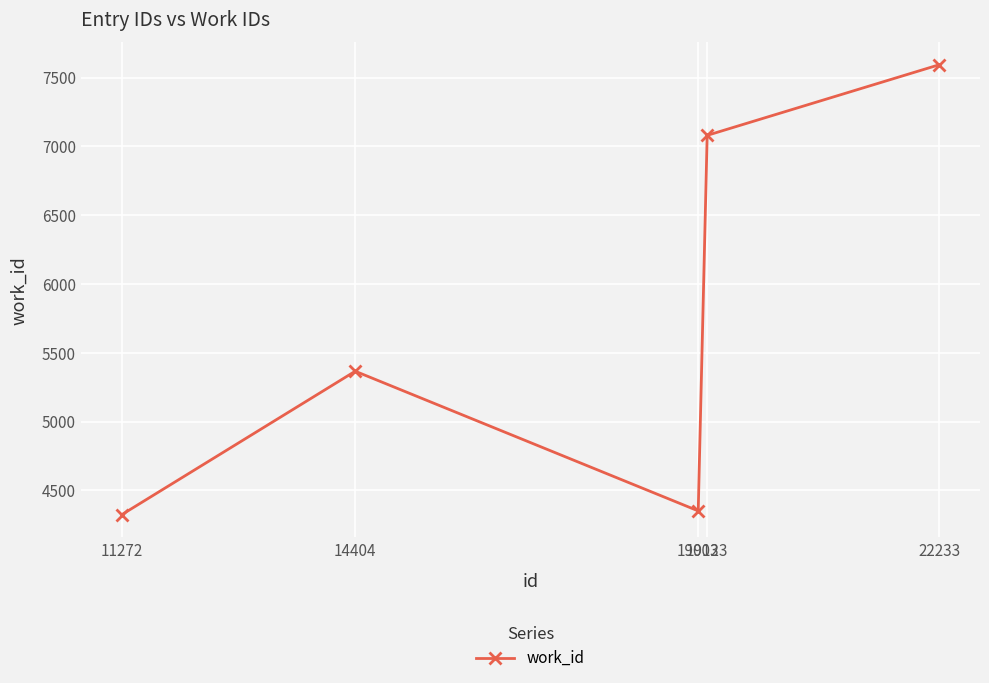

What is the difference between the maximum and second lowest values?

3242